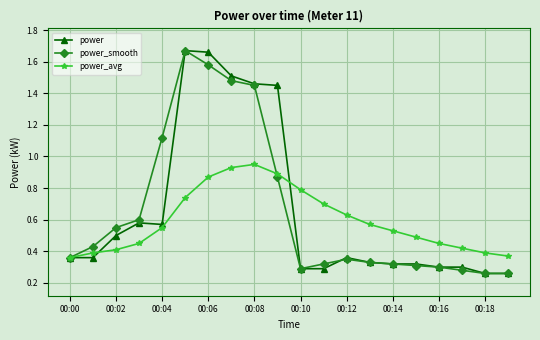

At how many categories does at least one series exceed 0?

20